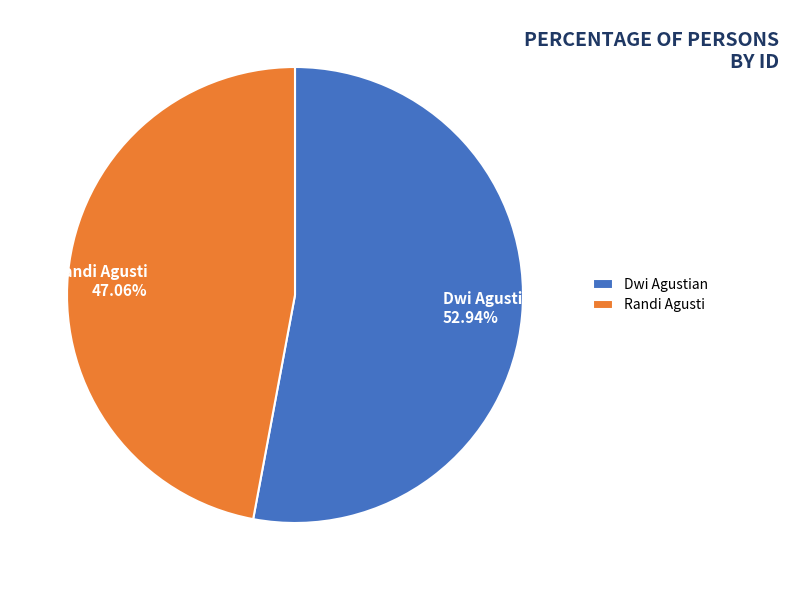

How many segments does this pie chart have?

2